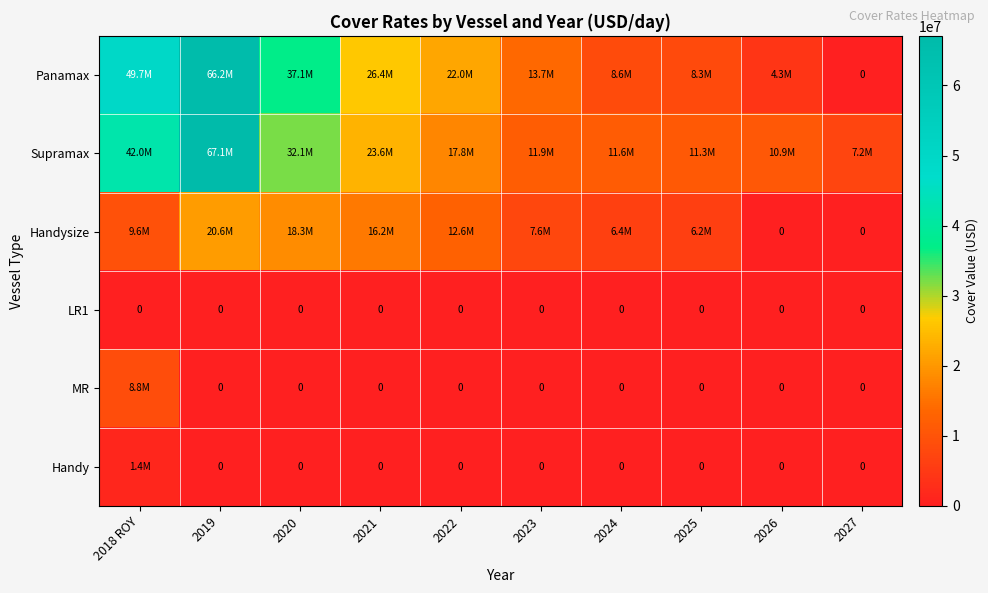

What is the total value across all series at 2019?

153882567.4